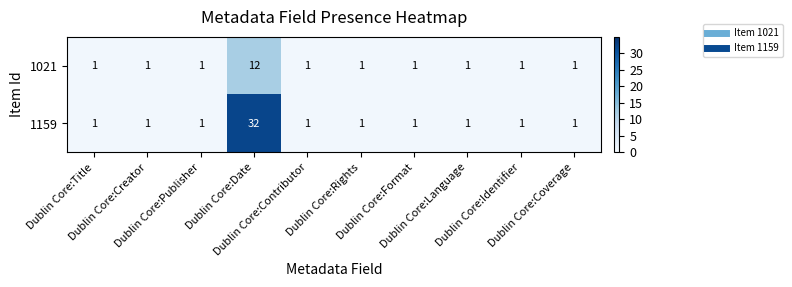

List the series in order of their overall mean, highest first.

1159, 1021